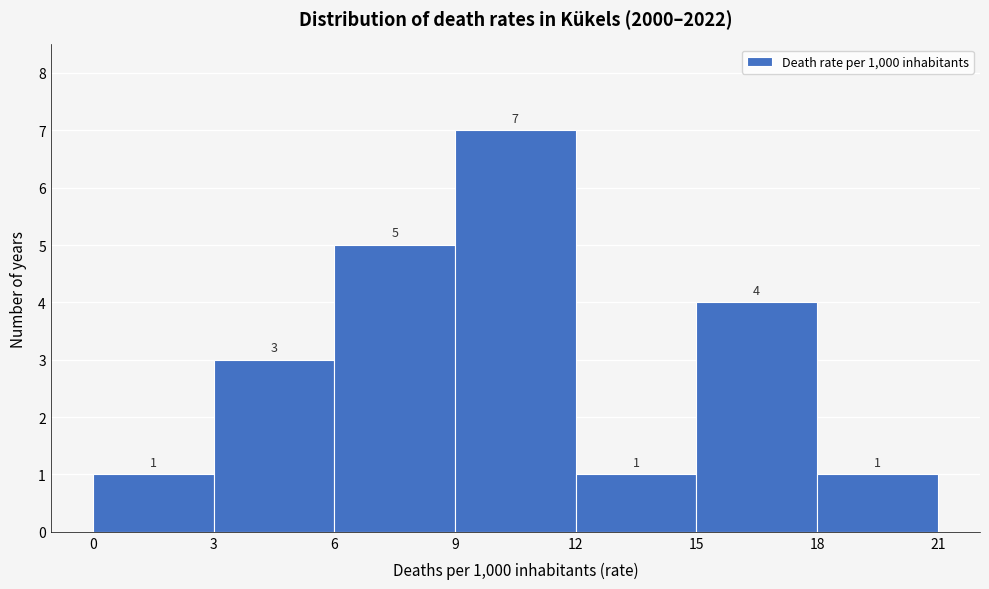

Reading left to right, transcribe this chart: for each bar, give the range it covers on the x-axis and its height.

0 to 3: 1
3 to 6: 3
6 to 9: 5
9 to 12: 7
12 to 15: 1
15 to 18: 4
18 to 21: 1